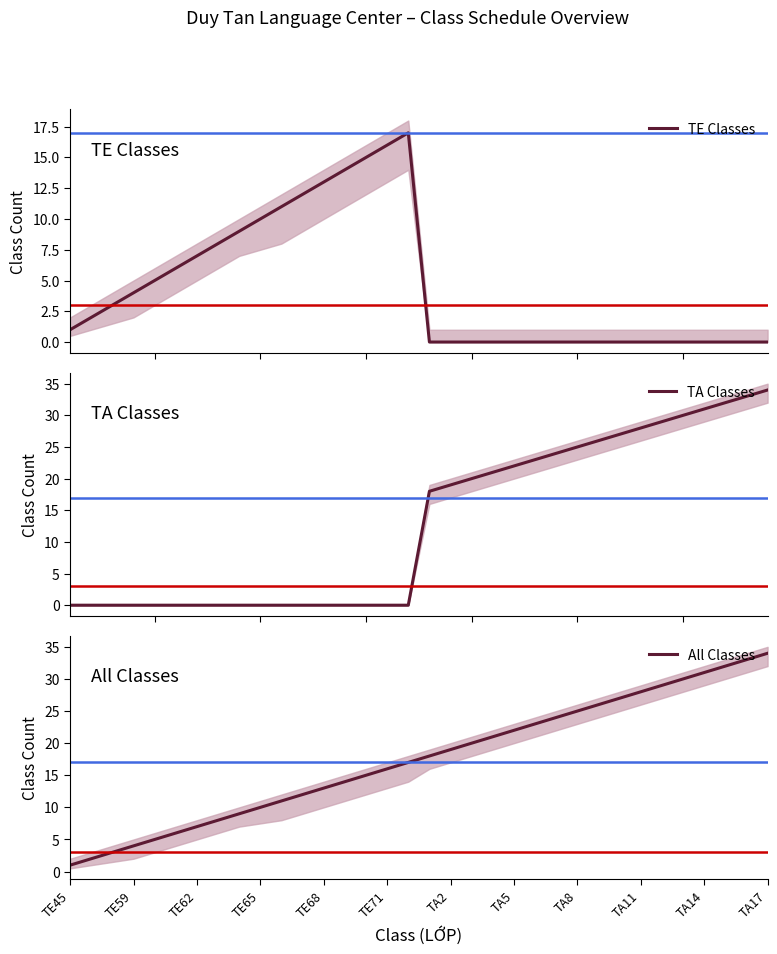

What are all the series names shown in the legend?

TE Classes, TA Classes, All Classes